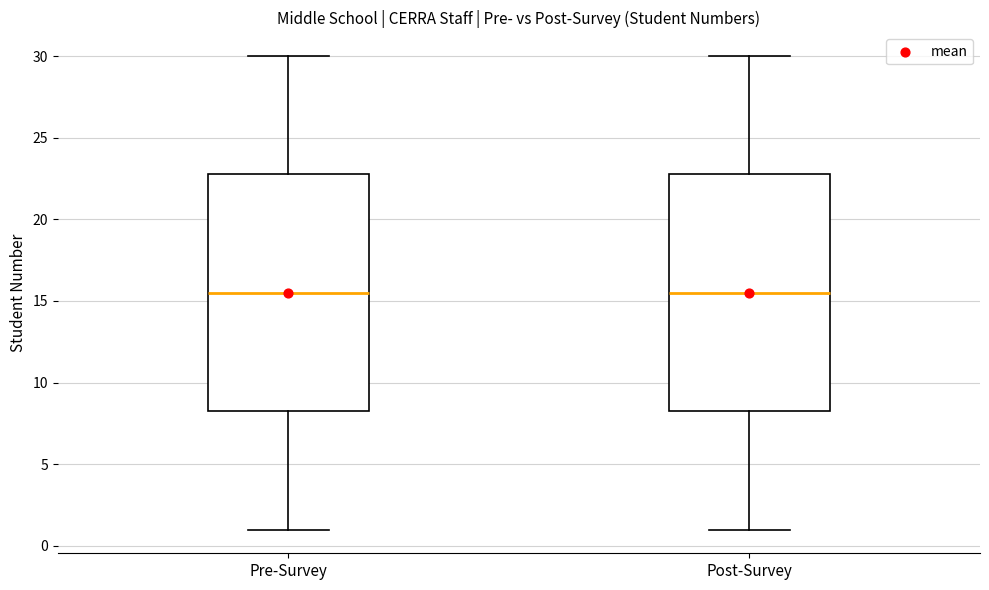

Reading left to right, read every box against the y-axis: the position of its median line, the range the box covers, and the ends of its whiskers. The values are not printed on the chart, so give them approximately, as read against the axis.

Pre-Survey: median 15.5, box 8.5 to 23.0, whiskers 1.0 to 30.0
Post-Survey: median 15.5, box 8.5 to 23.0, whiskers 1.0 to 30.0